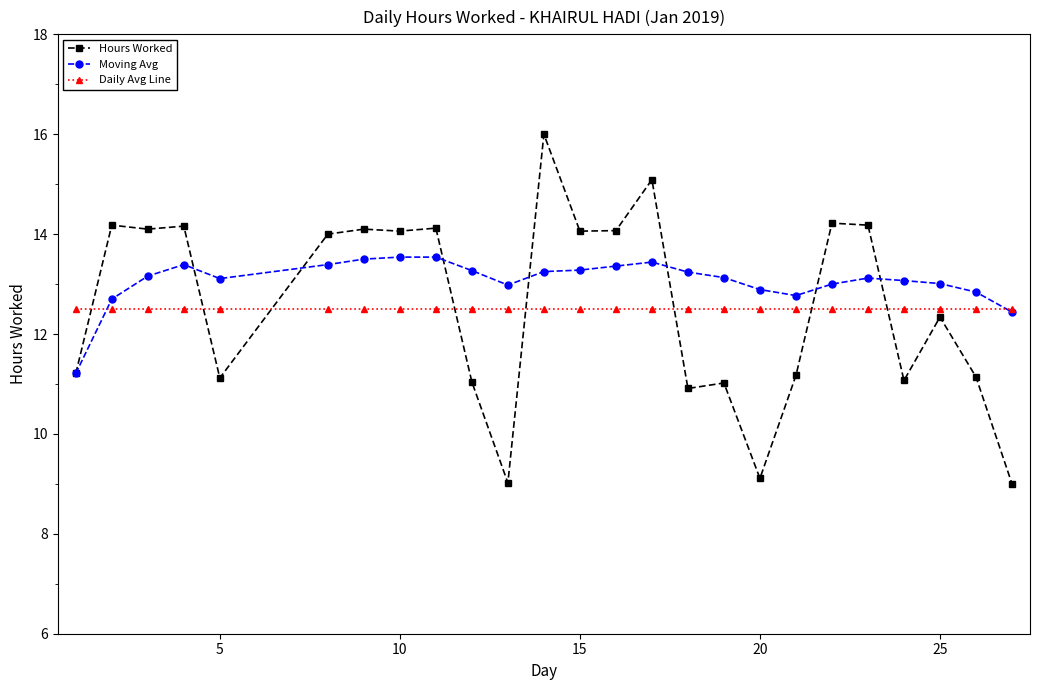

Rank the series by their maximum value, from lowest to highest.

Daily Avg Line, Moving Avg, Hours Worked